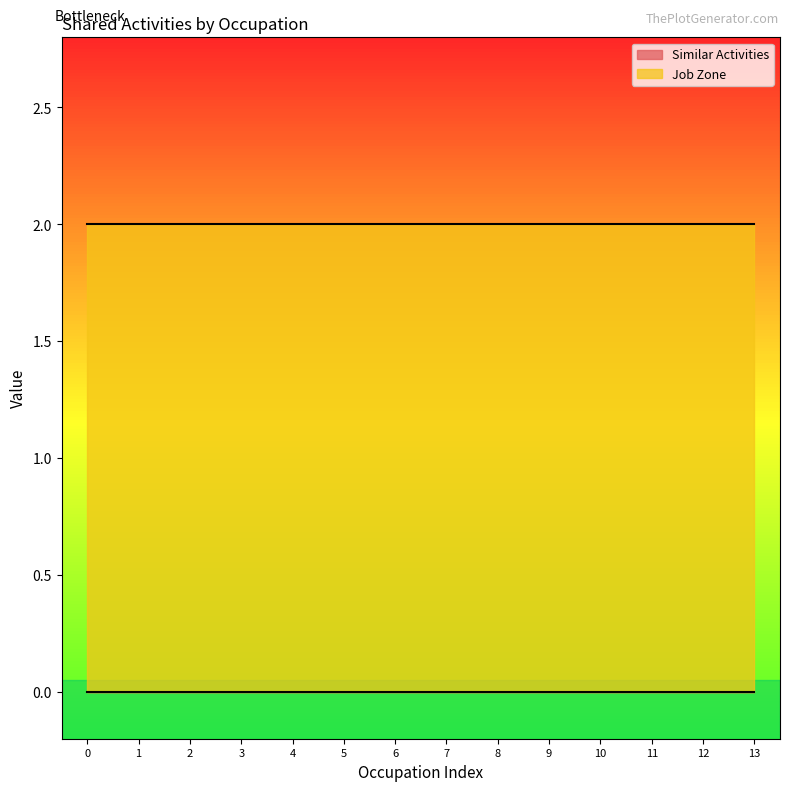

What is the approximate value of Job Zone at Metal-Refining Furnace Operators?

2